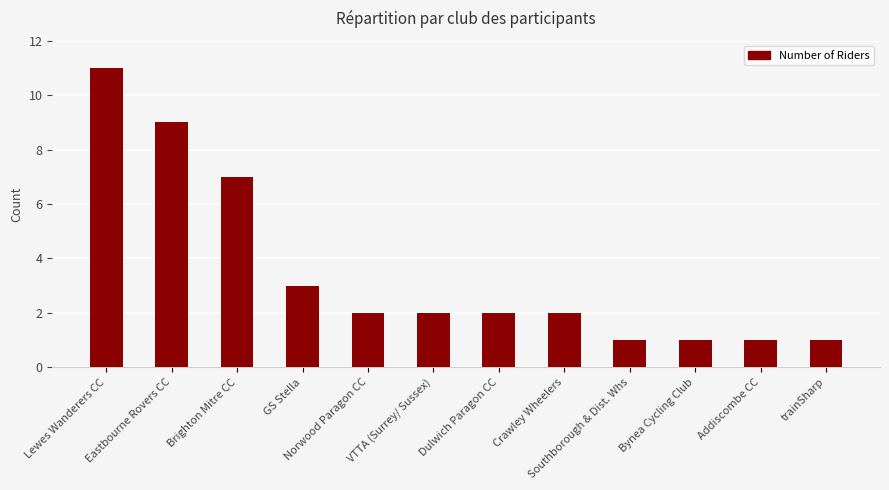

Count the number of data series in this chart.

1